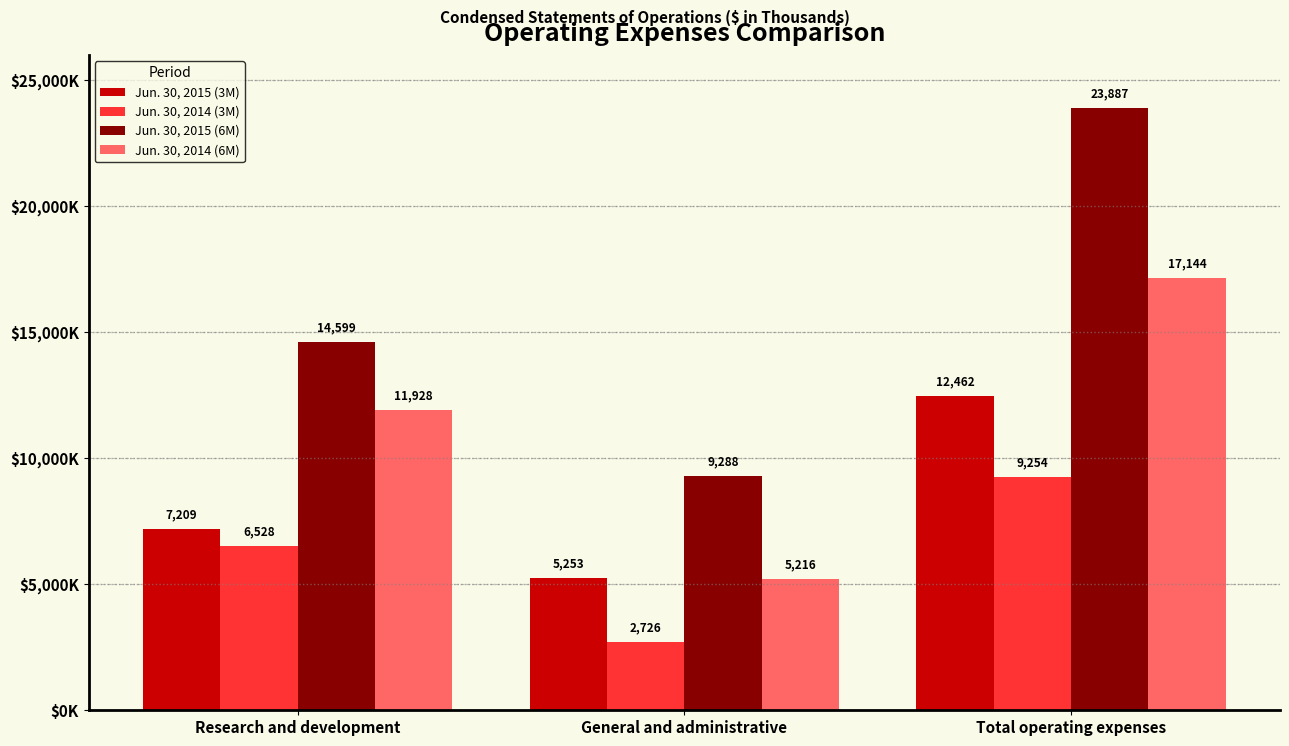

What is the label of the 1st bar from the right?

Total operating expenses